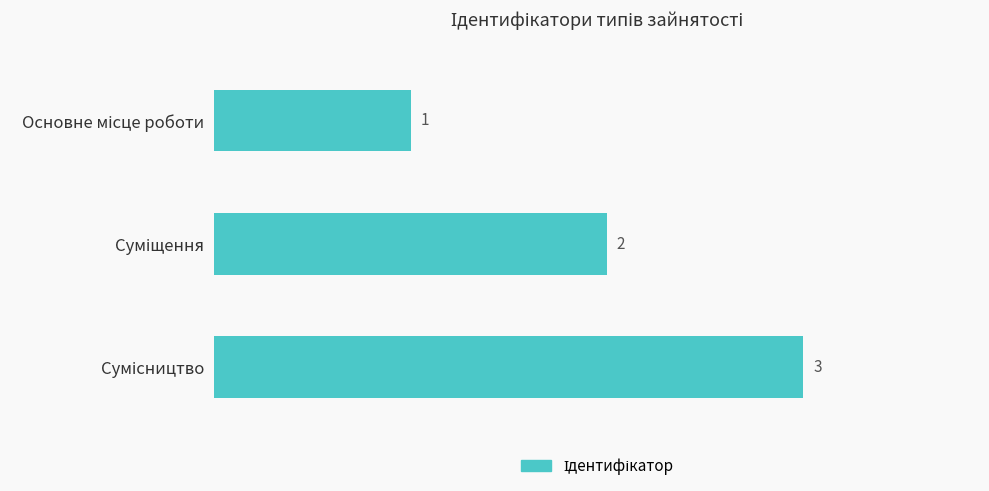

What is the sum of all values?

6